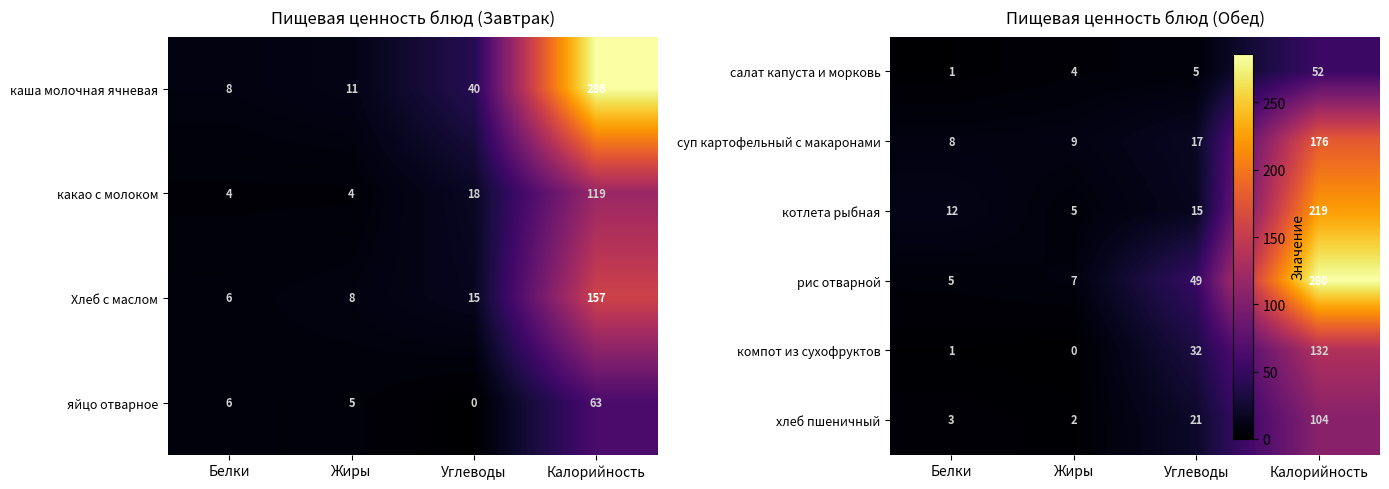

What is the average value of the каша молочная ячневая series?

86